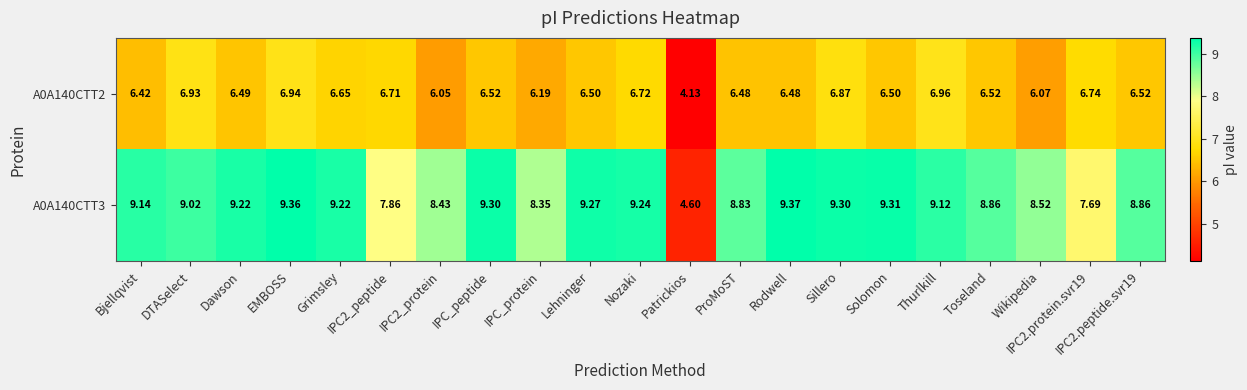

Is the value of A0A140CTT2 at Patrickios greater than the value of A0A140CTT3 at DTASelect?

No